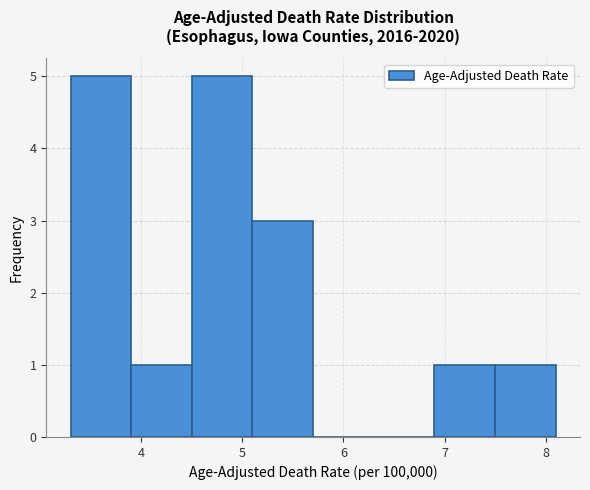

Reading left to right, transcribe this chart: for each bar, give the range it covers on the x-axis and its height. The values are not printed on the chart, so give them approximately, as read against the axis.

3.3 to 3.9: 5
3.9 to 4.5: 1
4.5 to 5.1: 5
5.1 to 5.7: 3
5.7 to 6.3: 0
6.3 to 6.9: 0
6.9 to 7.5: 1
7.5 to 8.1: 1